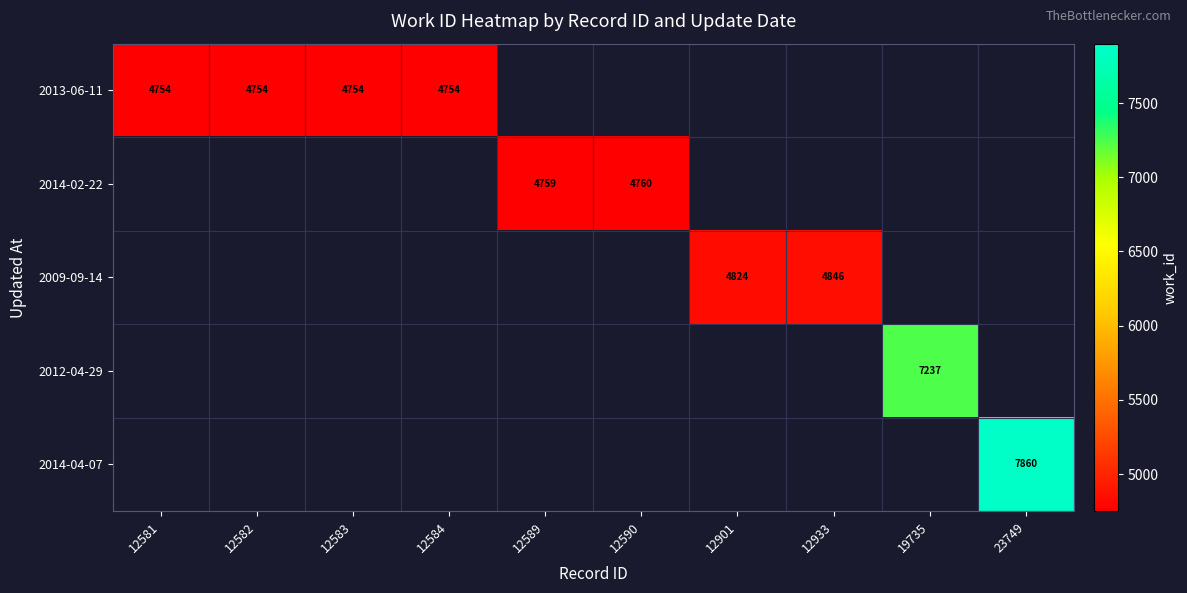

Count the number of categories in the chart.

10